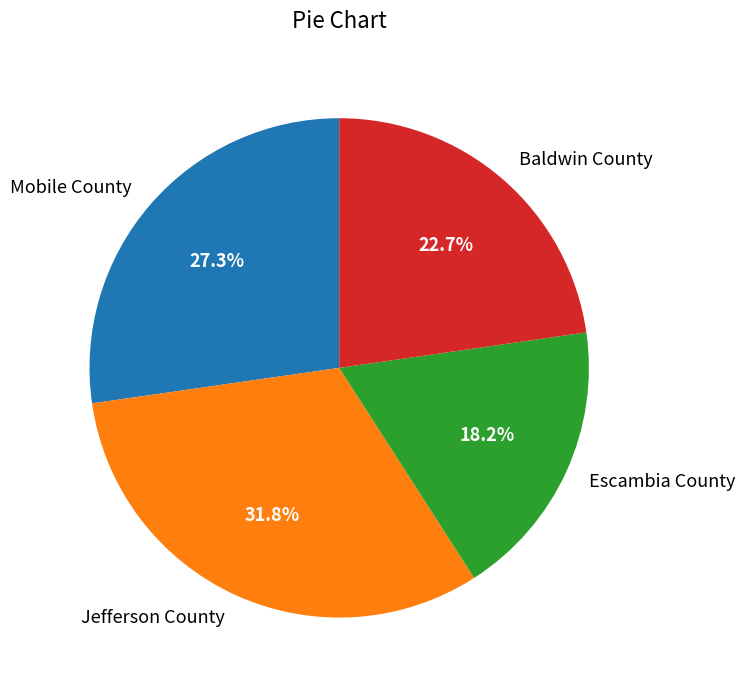

To the nearest percent, what is the difference between the Jefferson County and Baldwin County slice percentages?

9%